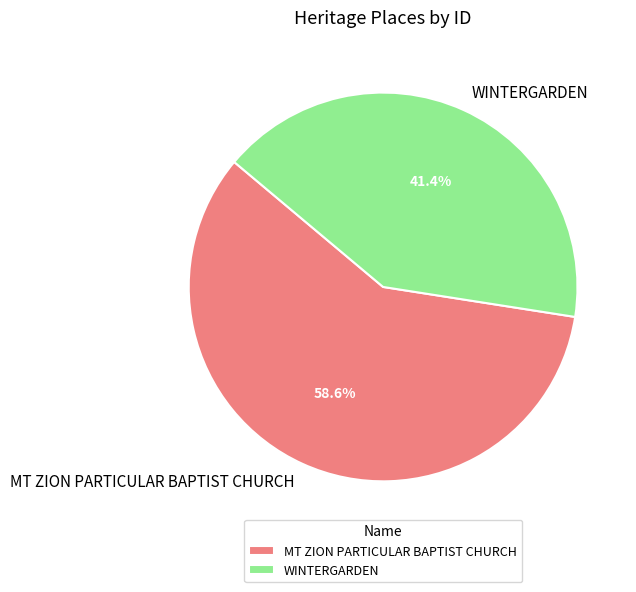

To the nearest percent, what is the difference between the largest and smallest slice percentages?

17%